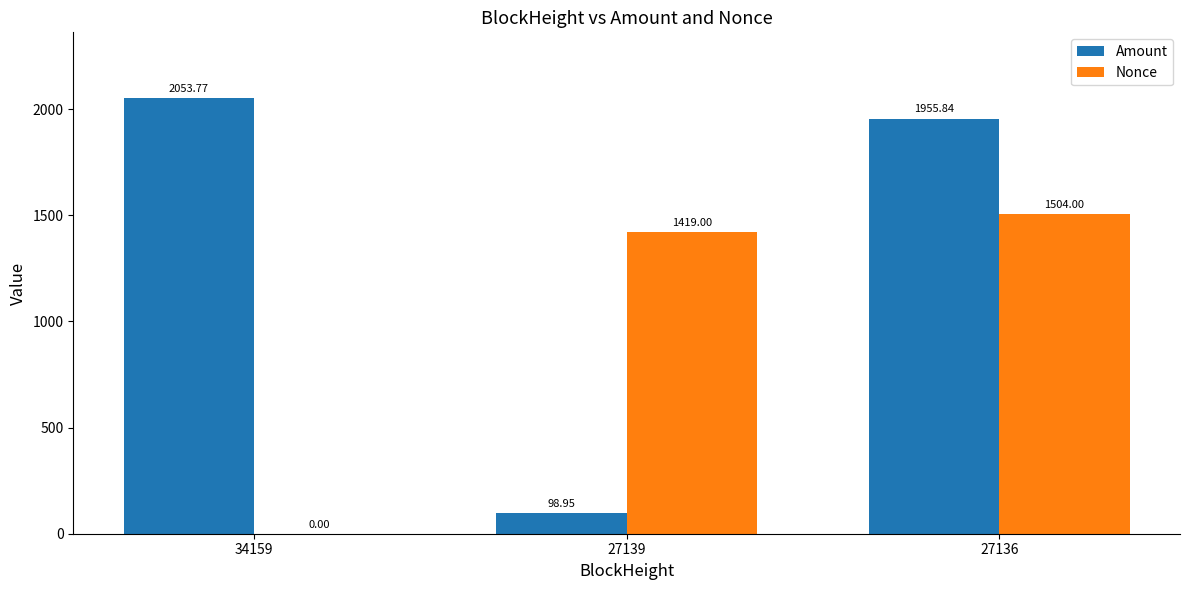

How many categories are shown in the chart?

3